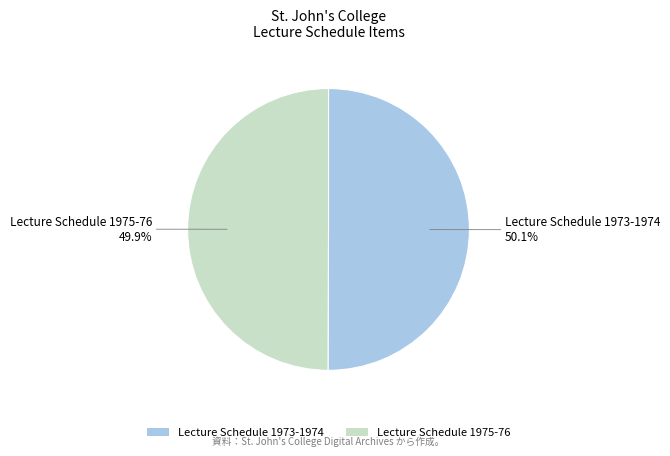

True or false: Lecture Schedule 1975-76 accounts for 50% of the total.

True